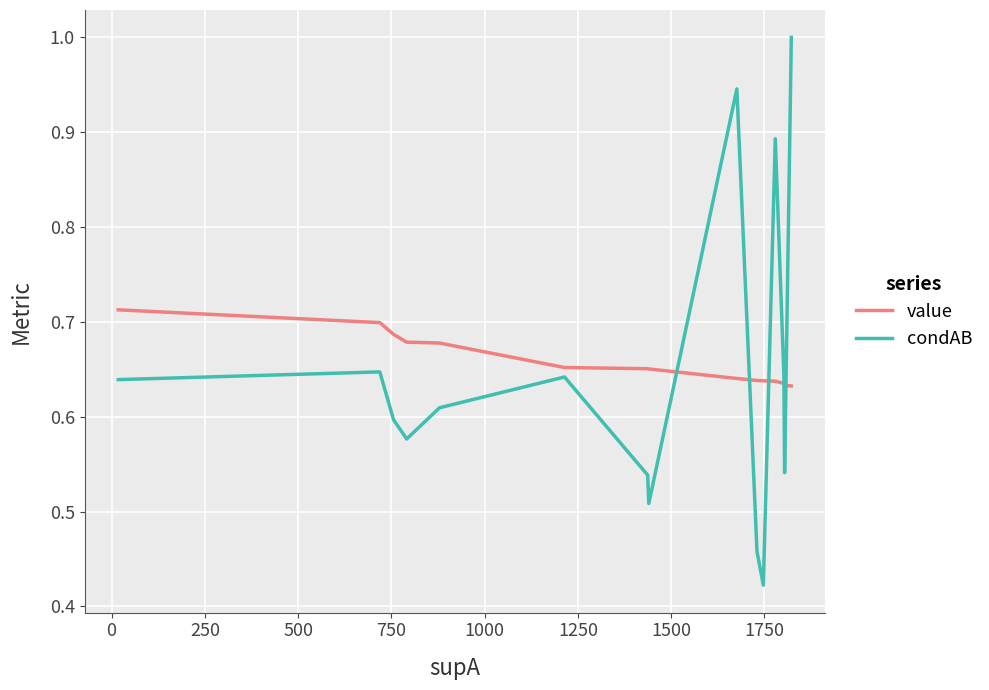

What are all the series names shown in the legend?

value, condAB